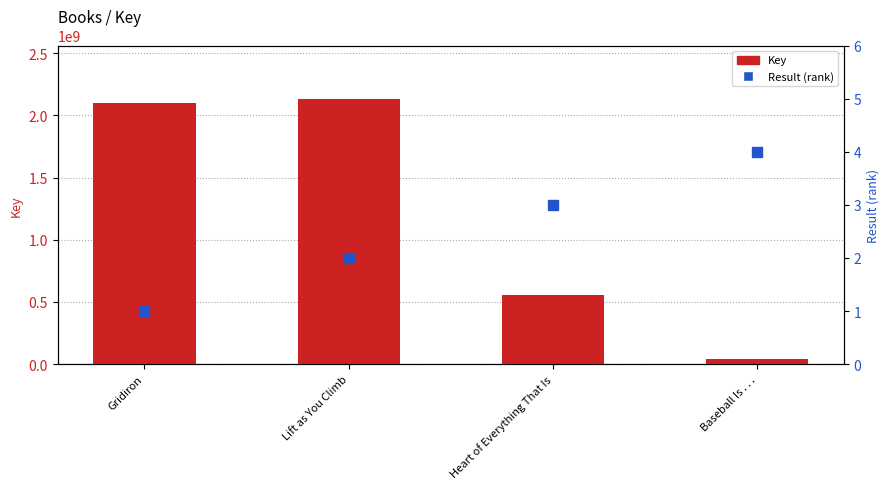

At Gridiron, list the series in order from largest to smallest.

Key, Result (rank)